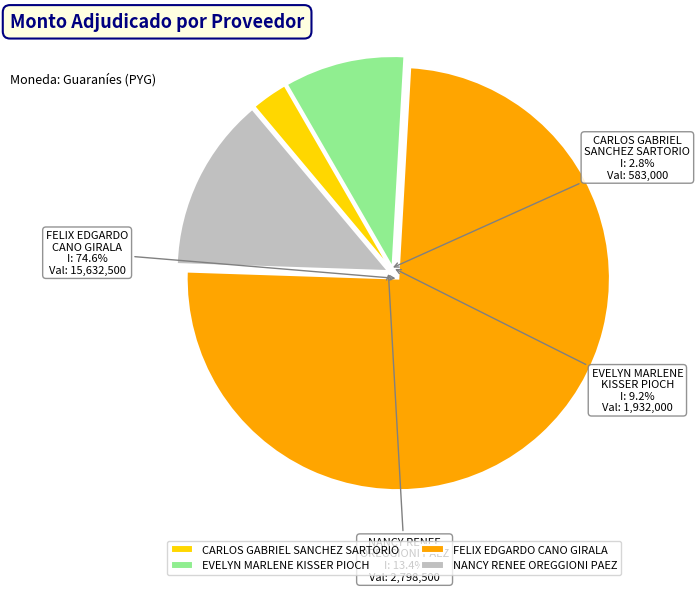

To the nearest percent, what is the difference between the largest and smallest slice percentages?

72%